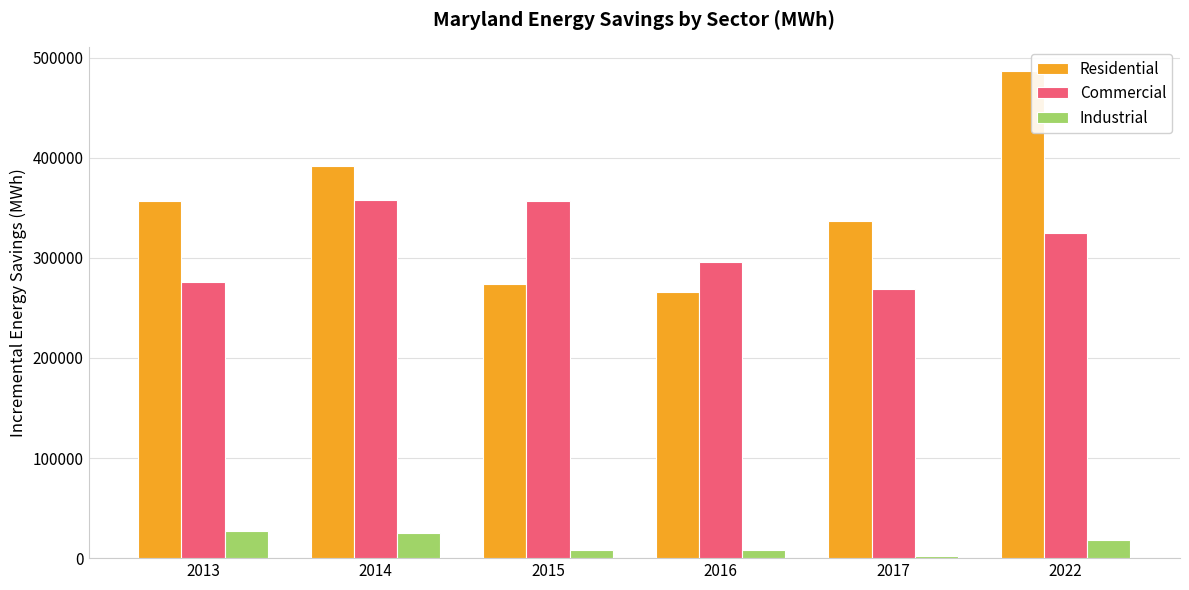

List the labels in order of Residential value, largest first.

2022, 2014, 2013, 2017, 2015, 2016